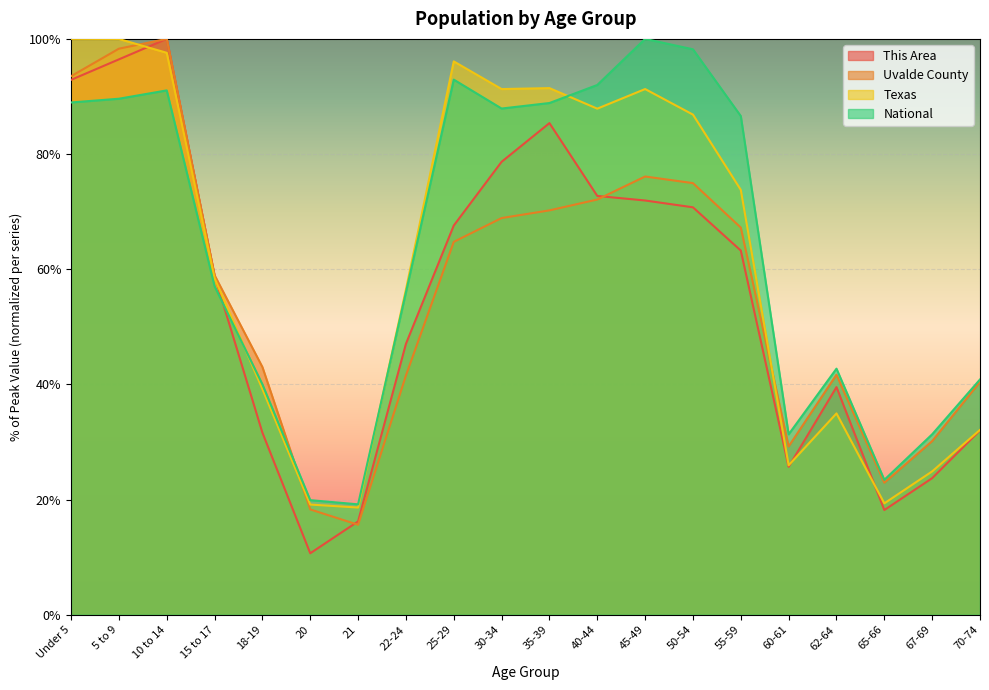

How many lines are shown in the chart?

4